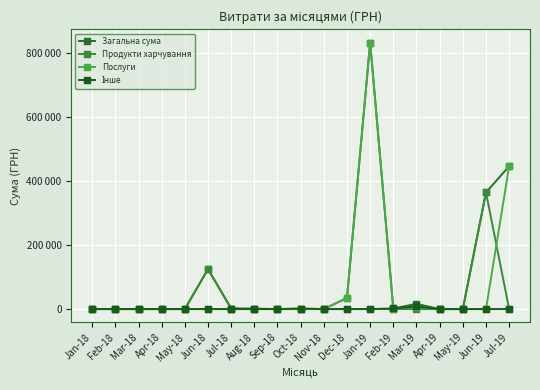

What is the highest value of the Інше series?

8230.0